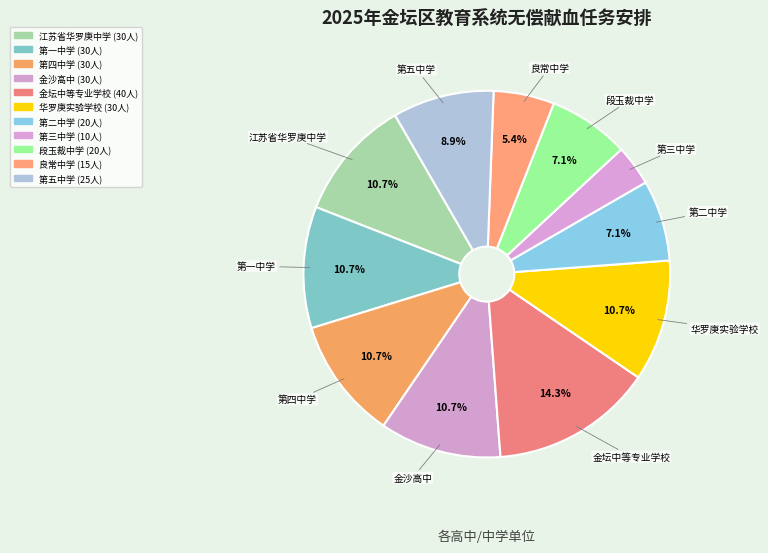

What is the smallest slice in the pie chart?

第三中学